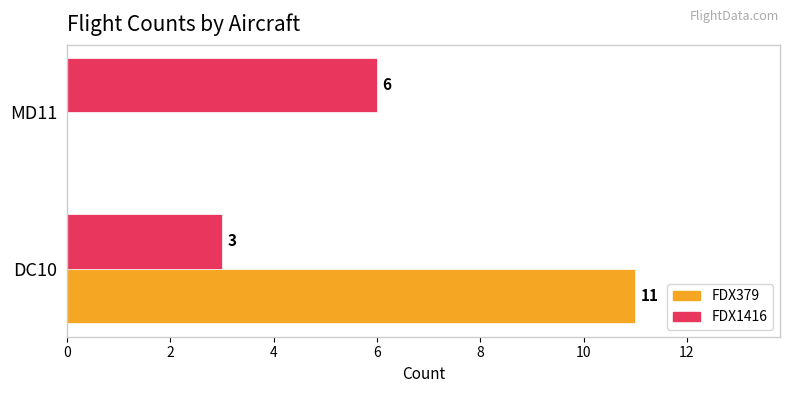

What are all the series names shown in the legend?

FDX379, FDX1416